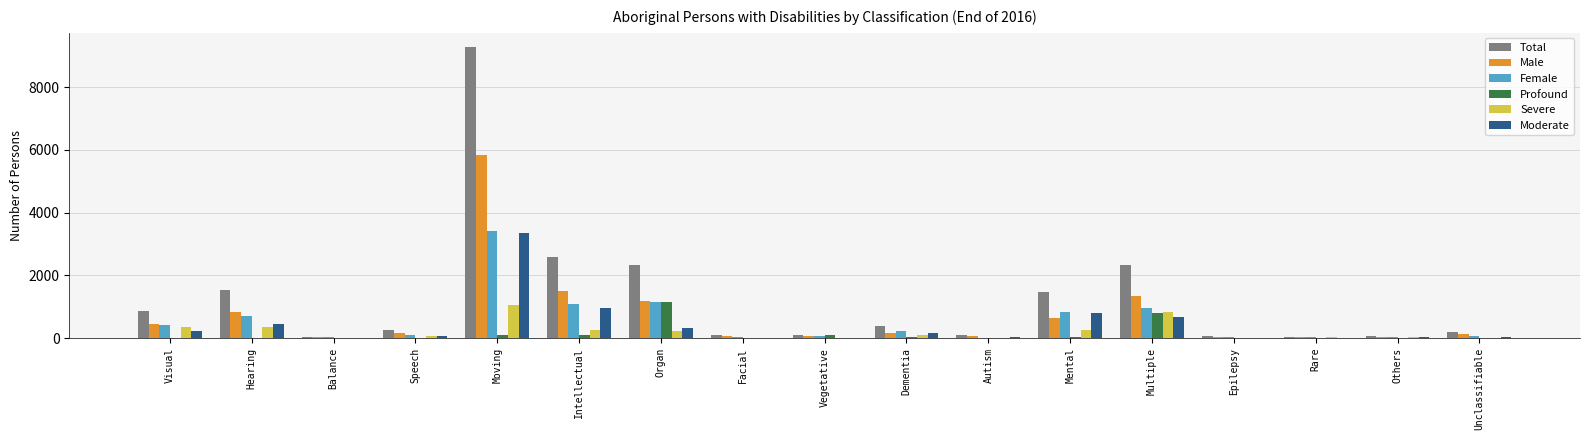

At which label does Total reach its peak?

Moving